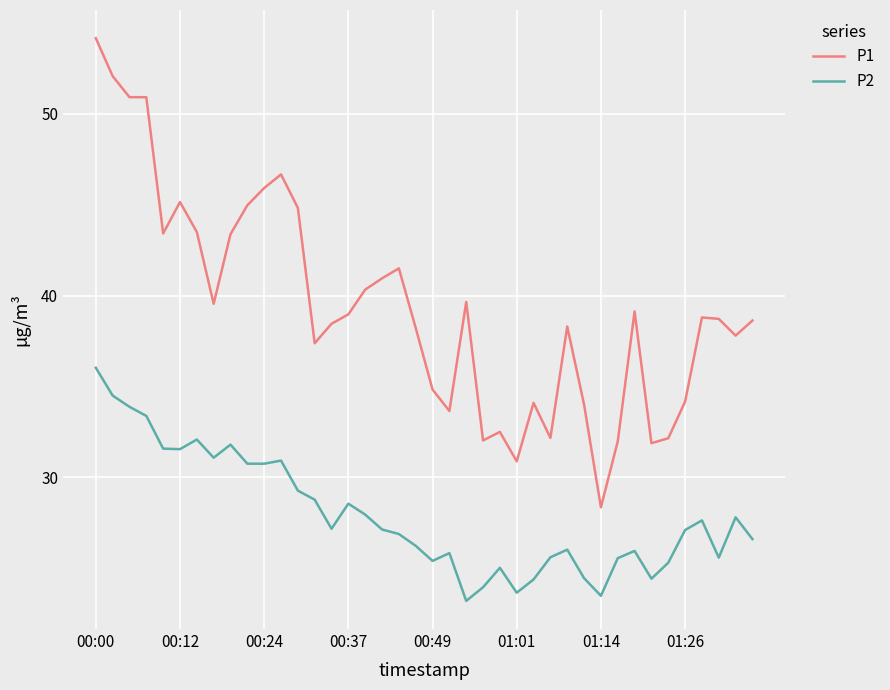

True or false: P2 and P1 cross at least once.

False